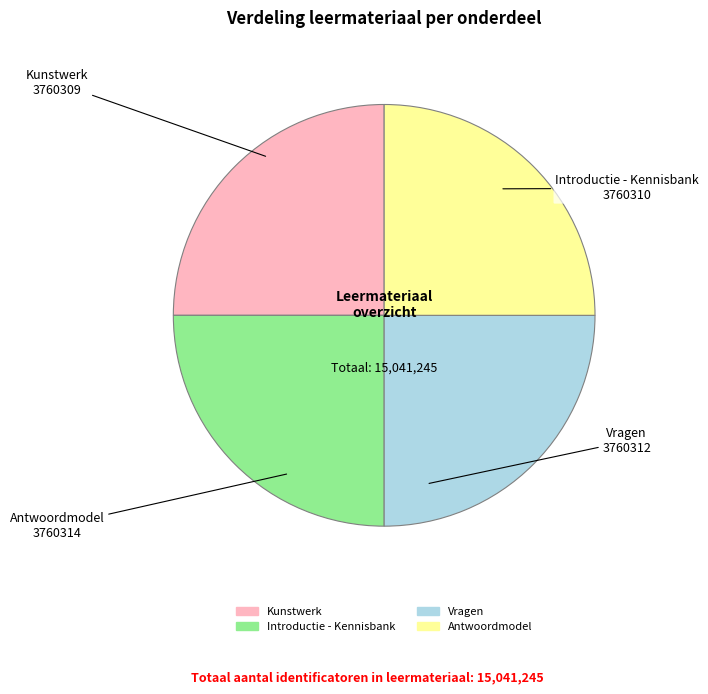

Count the number of slices in the pie.

4